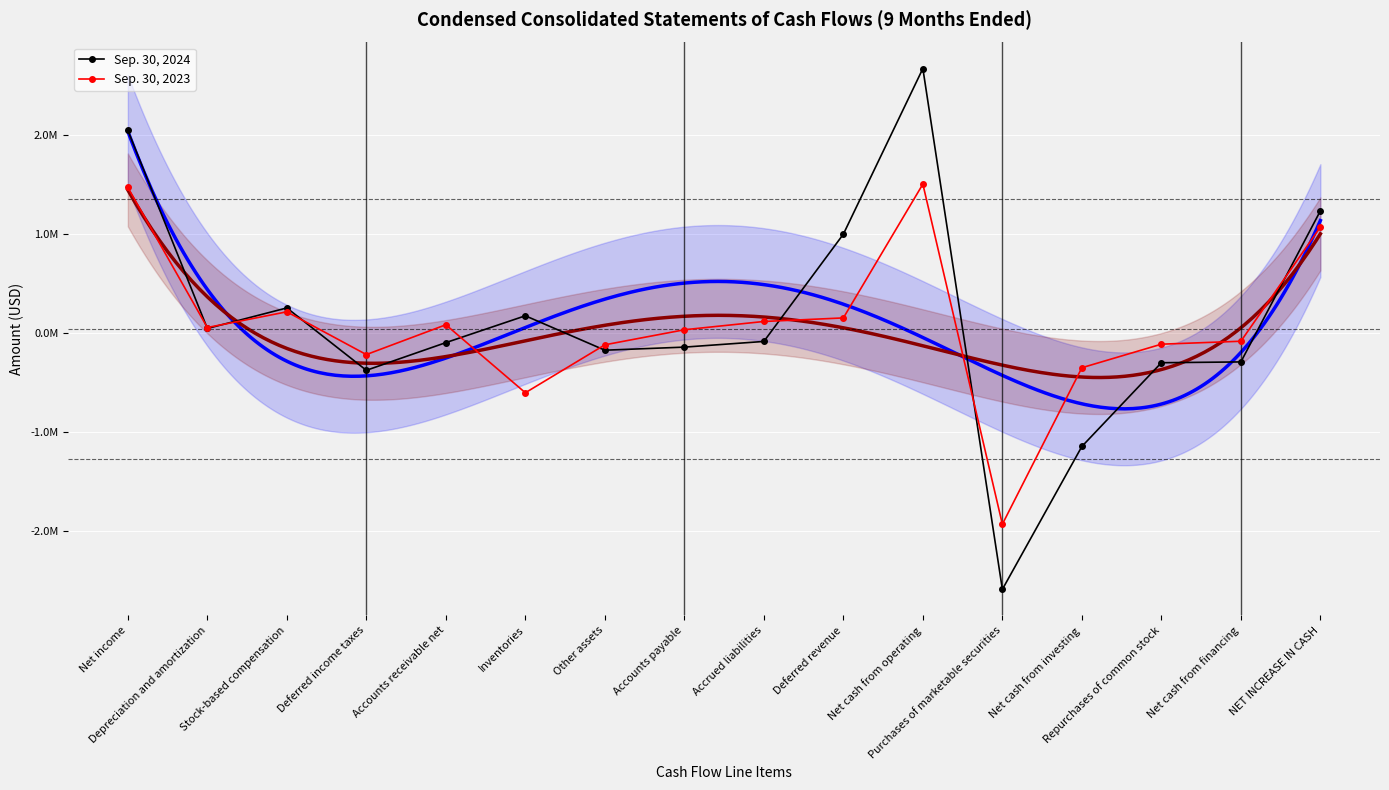

What is the spread (max minus min) of values at Inventories?

779050